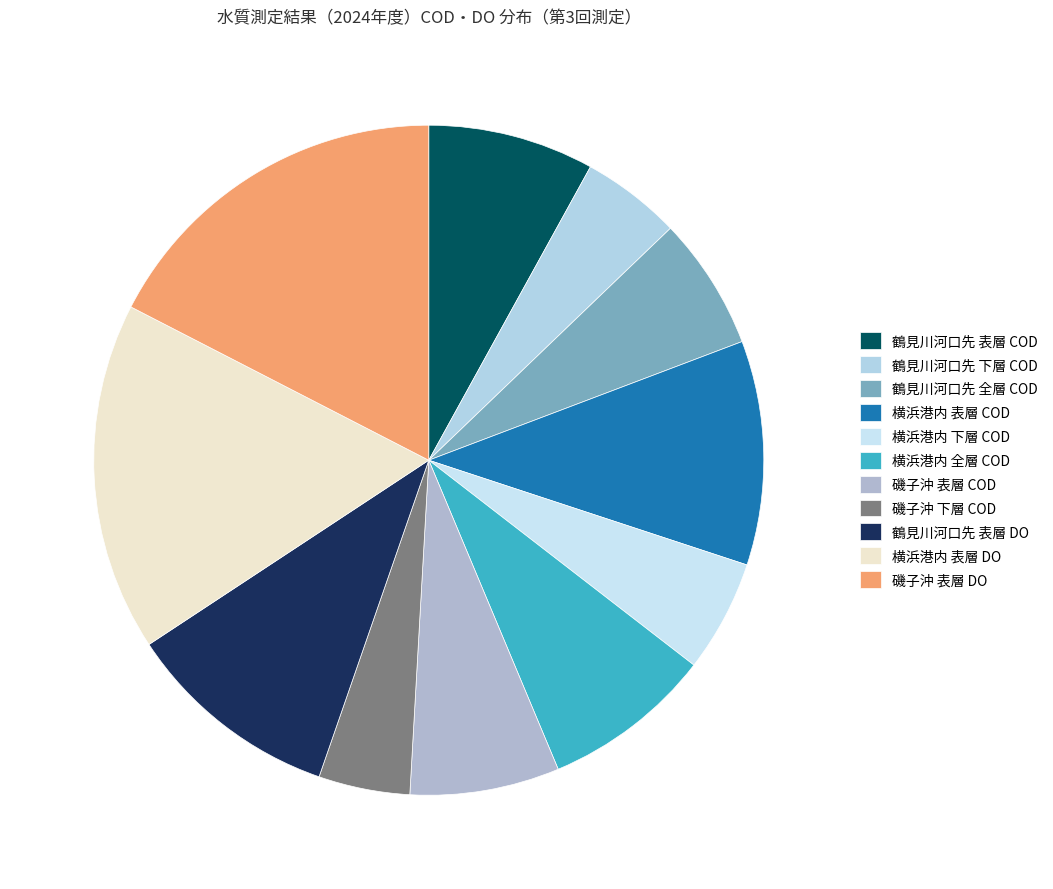

Count the number of slices in the pie.

11